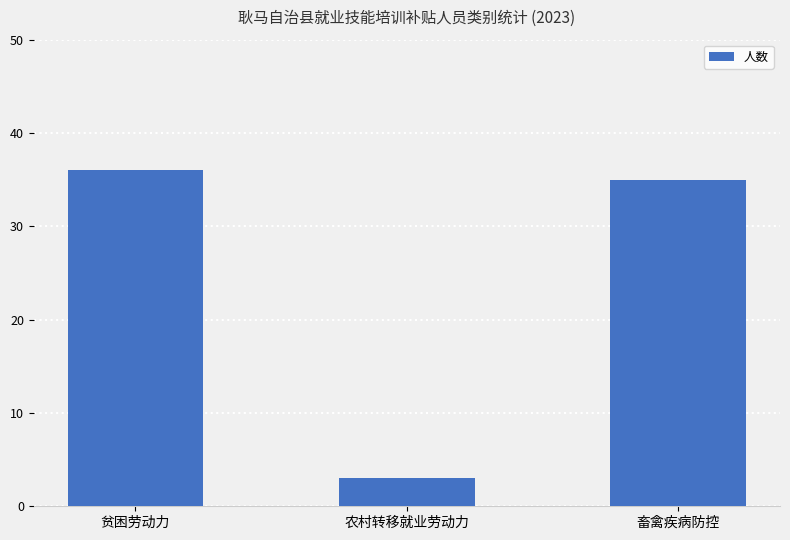

Approximately how many times larger is the value at 畜禽疾病防控 compared to 贫困劳动力?

1.0